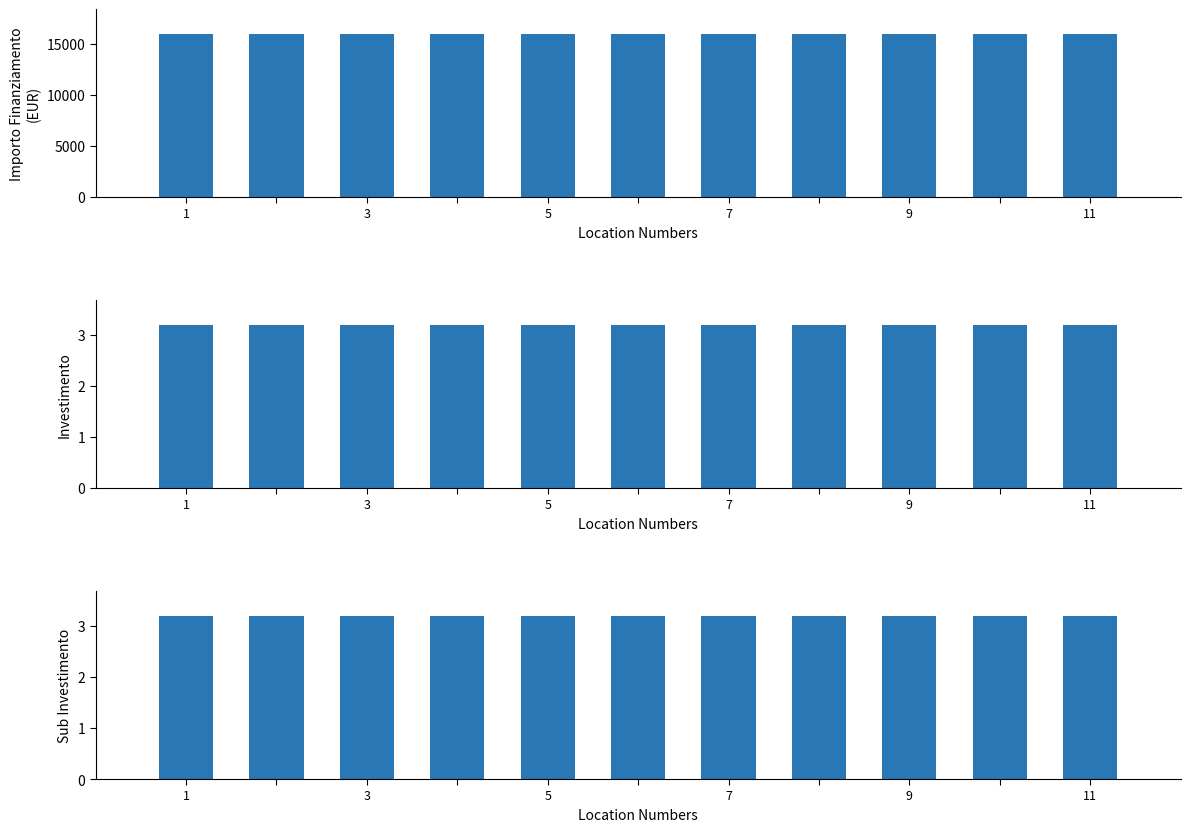

At which label does SUB INVESTIMENTO reach its minimum?

1